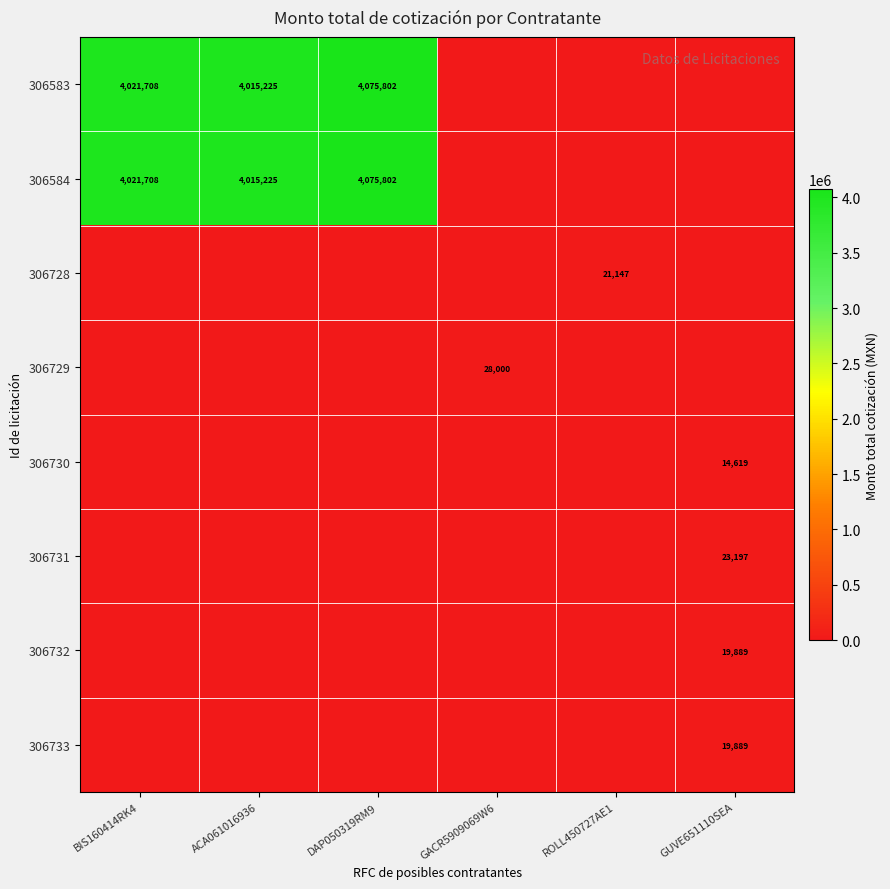

True or false: 306729 has a value of 15324 at GACR5909069W6.

False